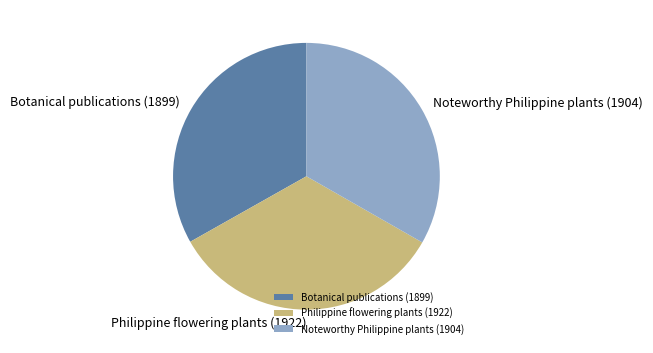

Approximately how many times larger is the value at Philippine flowering plants (1922) compared to Botanical publications (1899)?

1.0